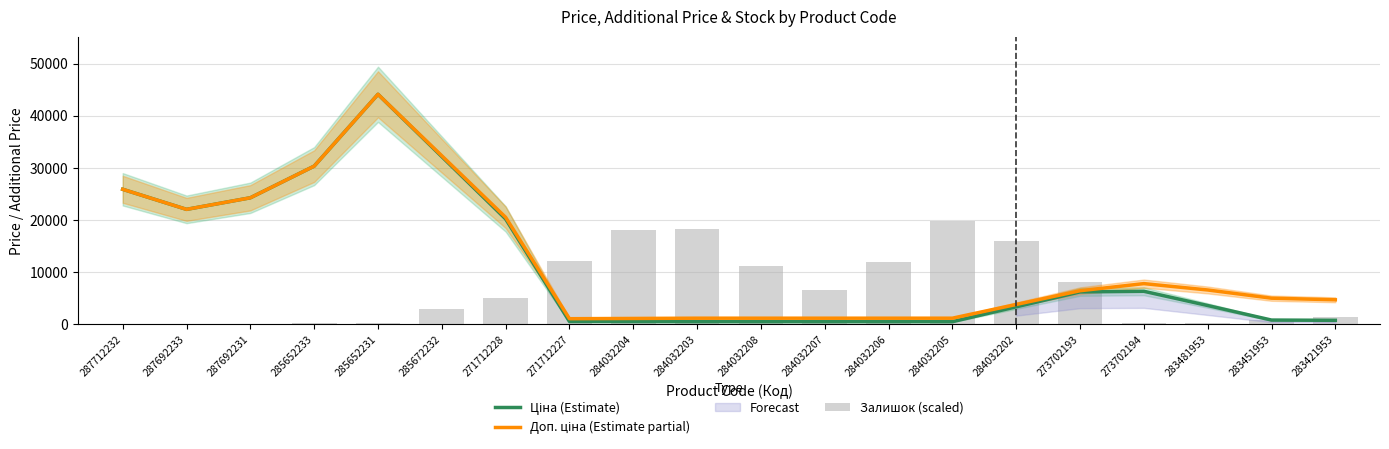

What is the highest value of the Ціна (Estimate) series?

44123.7